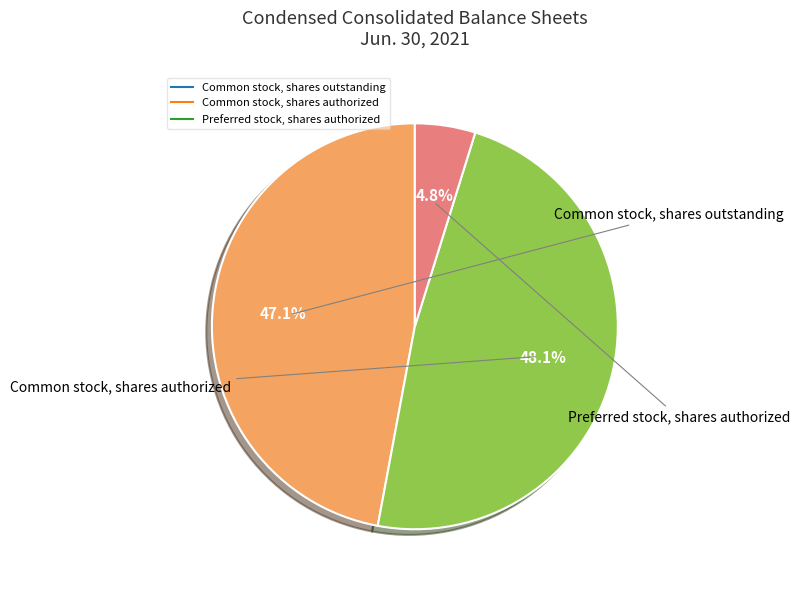

Does any single category account for the majority?

No